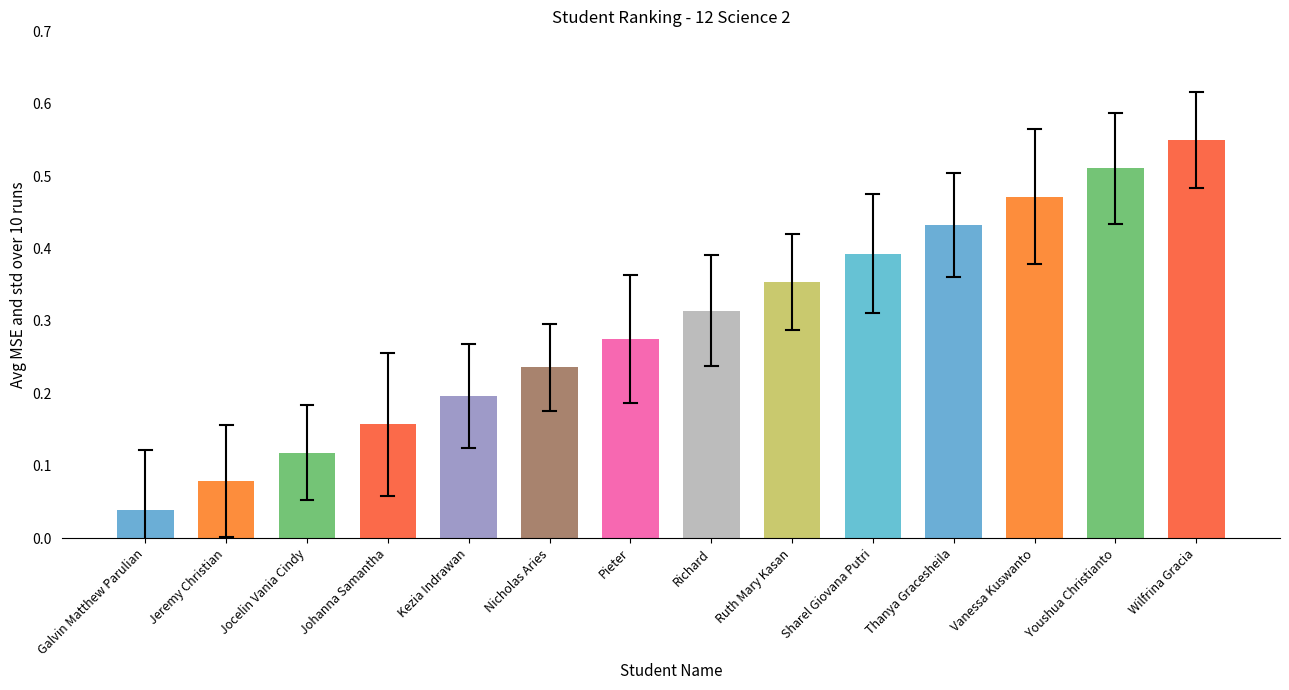

What is the sum of all values?

4.1